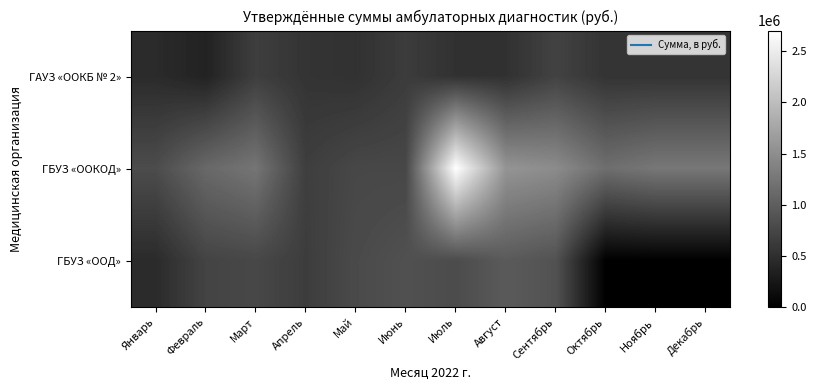

Which series has the widest spread of values?

ГБУЗ «ООКОД»